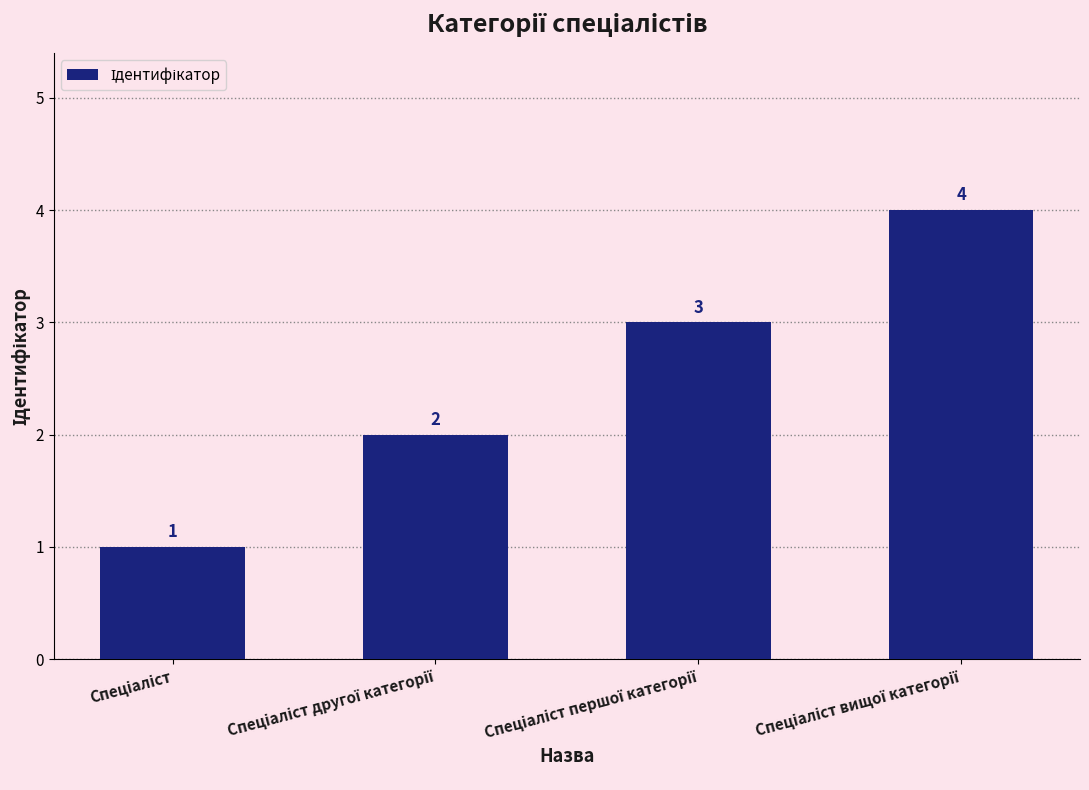

What is the value of the 2nd bar from the left?

2